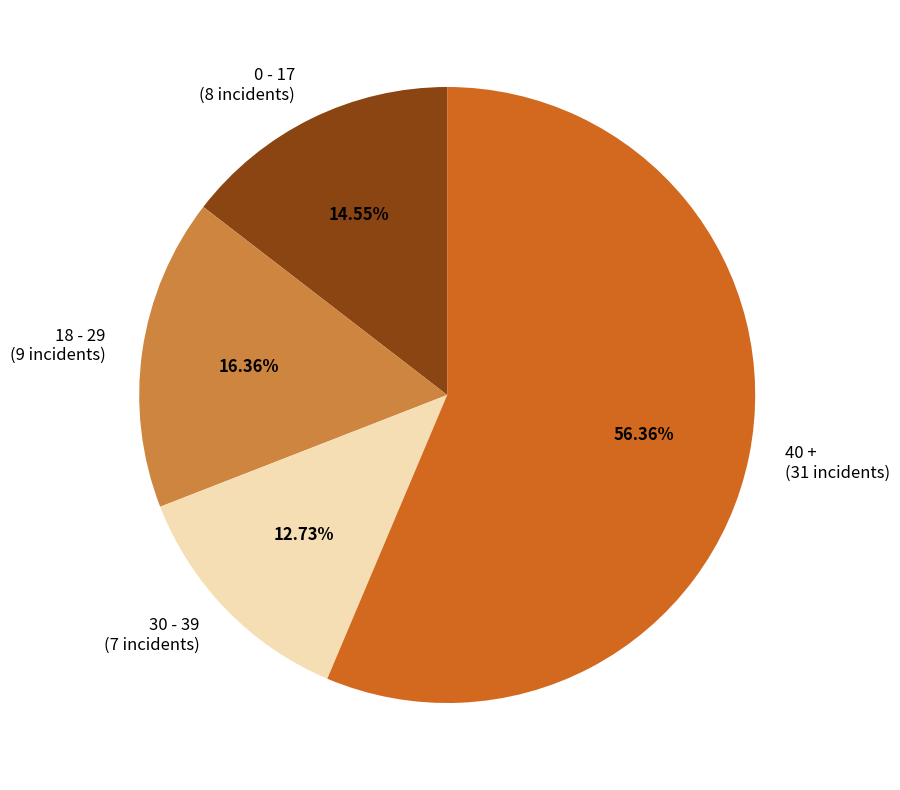

Approximately how many times larger is the value at 18 - 29 compared to 40 +?

0.3